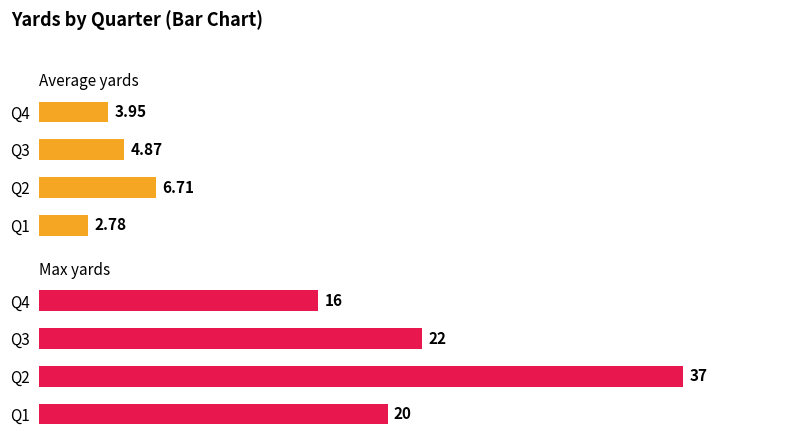

What is the lowest value of the Max yards series?

16.0